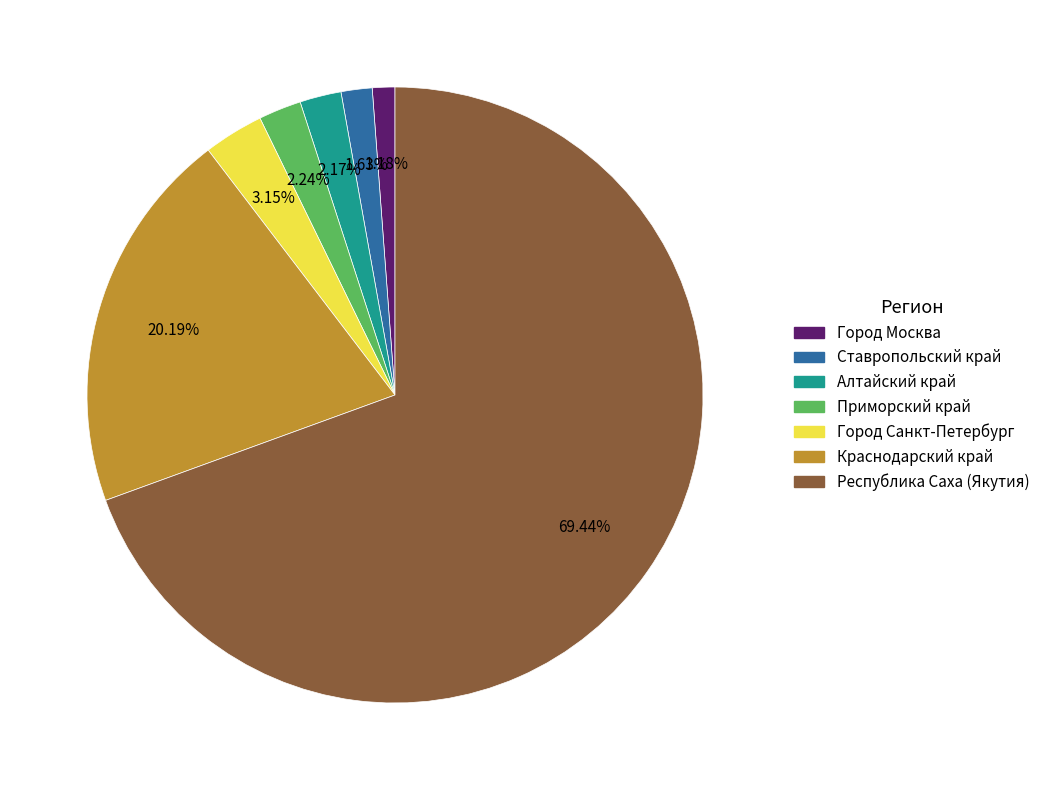

What percentage do Ставропольский край and Краснодарский край together represent?

21.8%